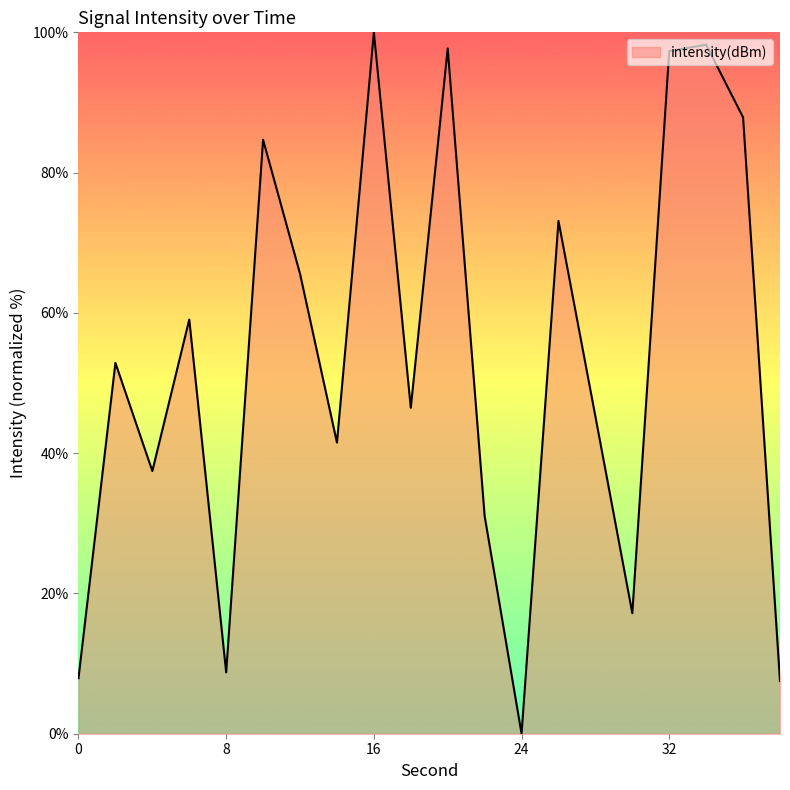

What is the greatest value displayed?

100.0